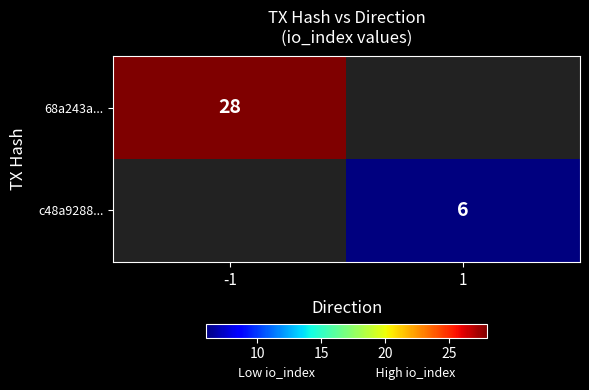

Is it true that c48a9288... equals 6 at 1?

True